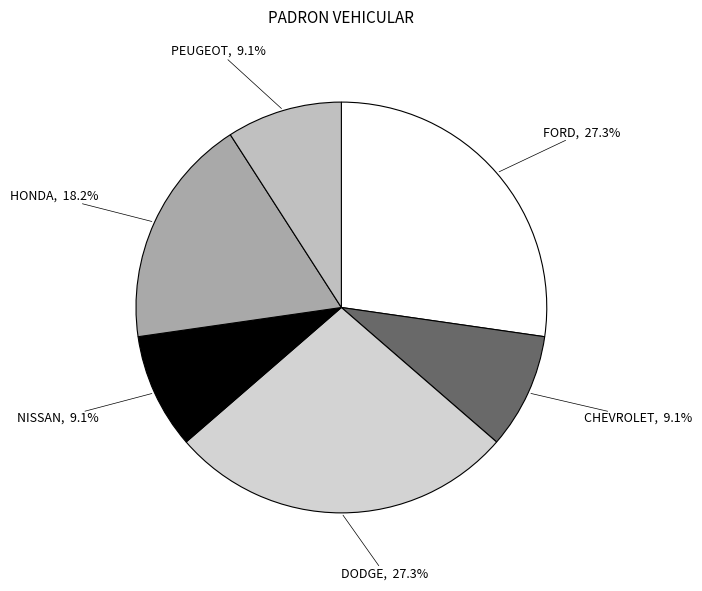

Combined, what portion of the pie is FORD and CHEVROLET?

36.4%